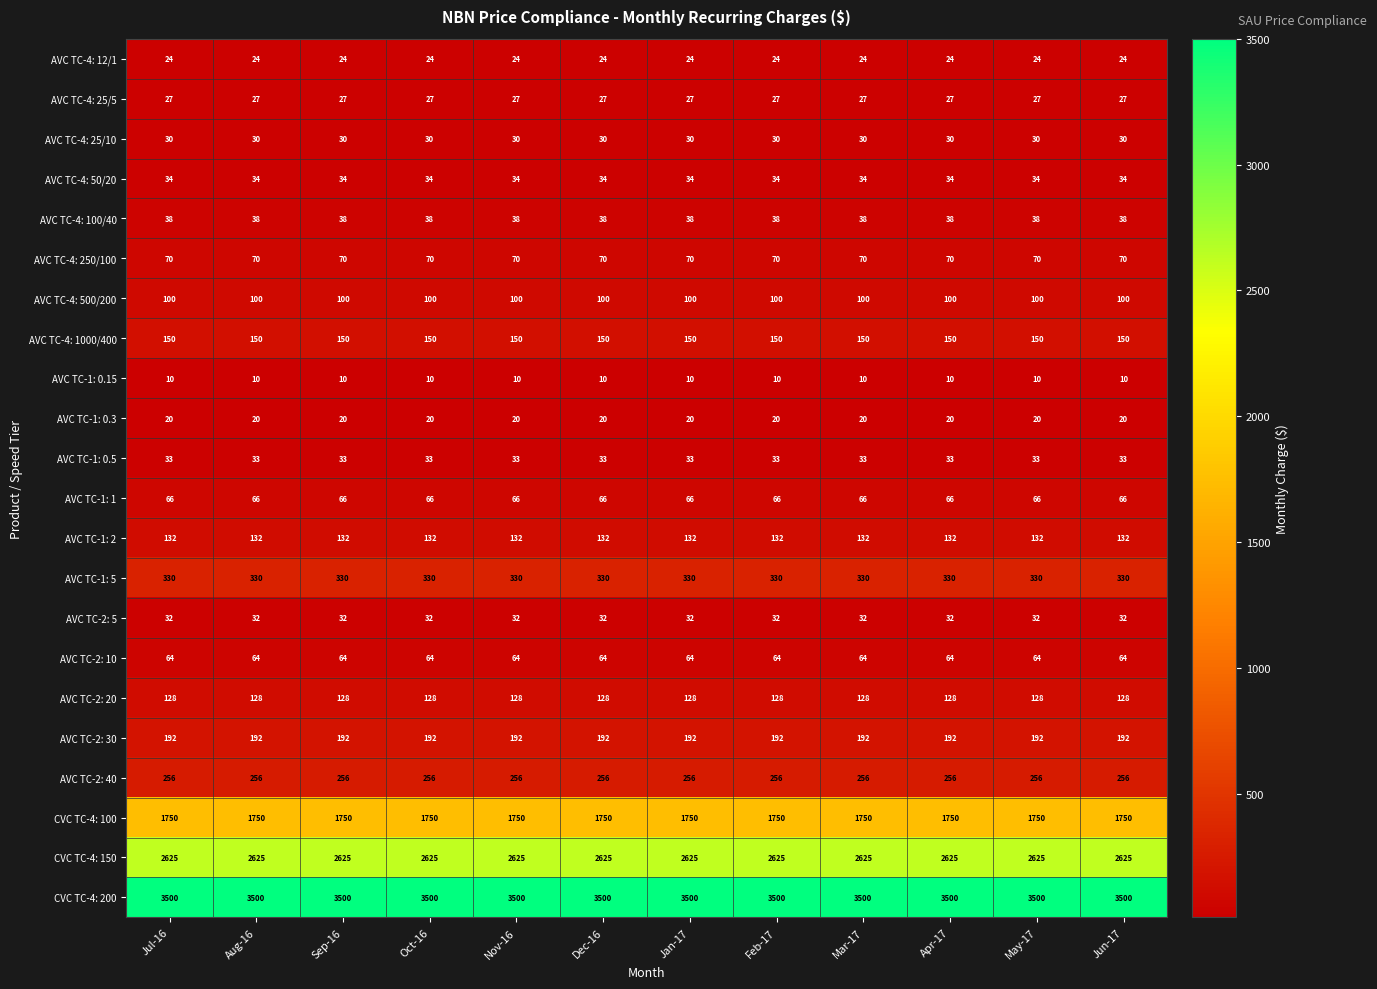

What is the minimum value shown in the chart?

10